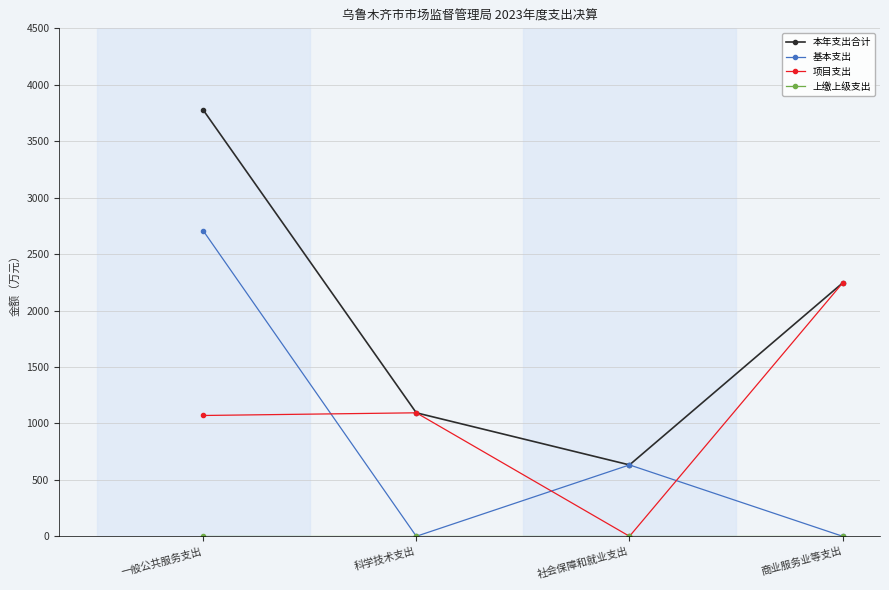

What is the label of the 2nd point from the right?

社会保障和就业支出